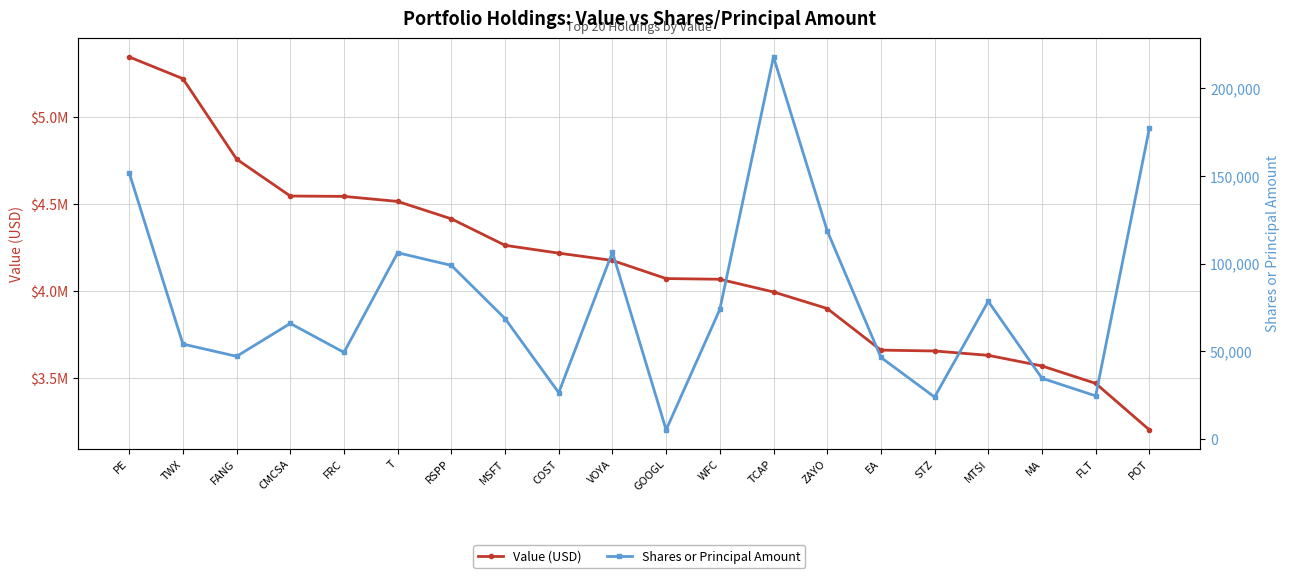

Which series has the largest total across all categories?

Value (USD)